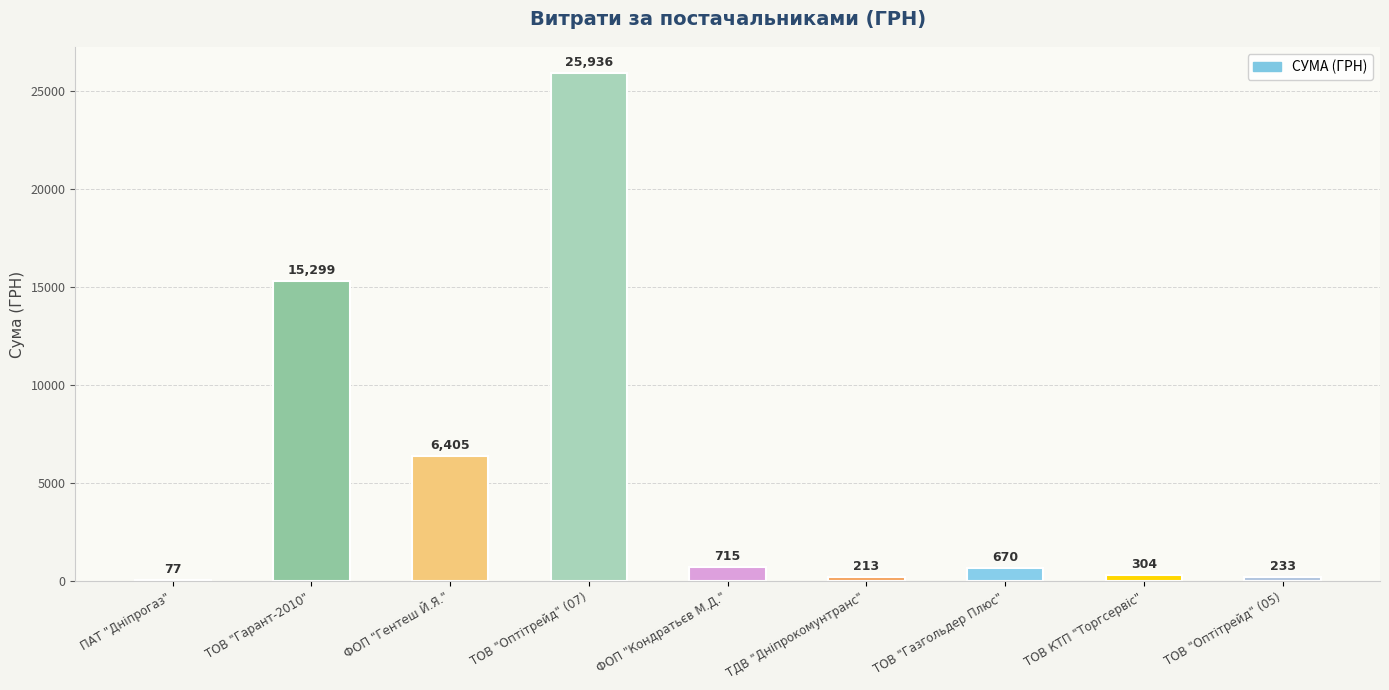

Are the bars horizontal?

No